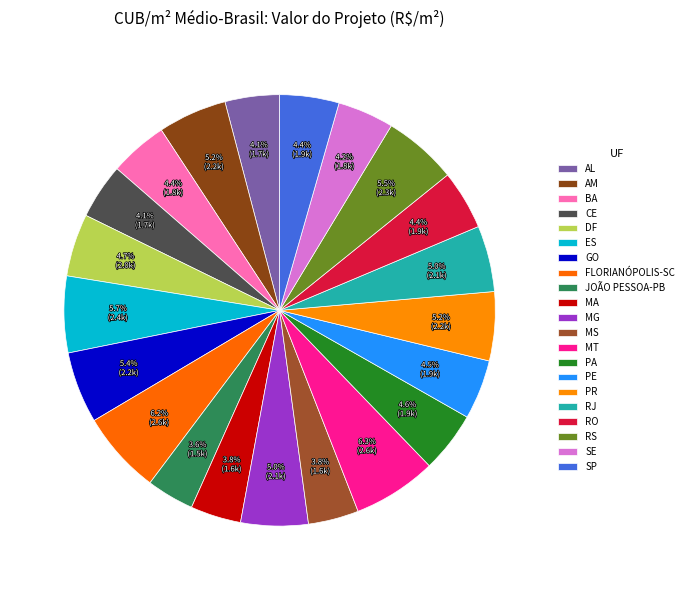

How many slices are in this pie chart?

21